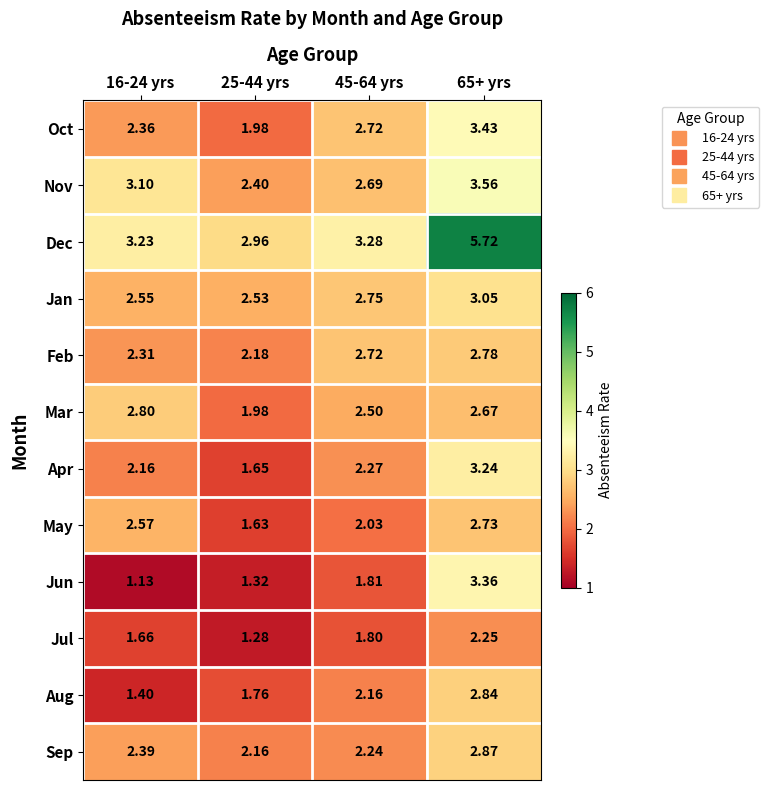

What is the total value across all series at 16-24 yrs?

27.7